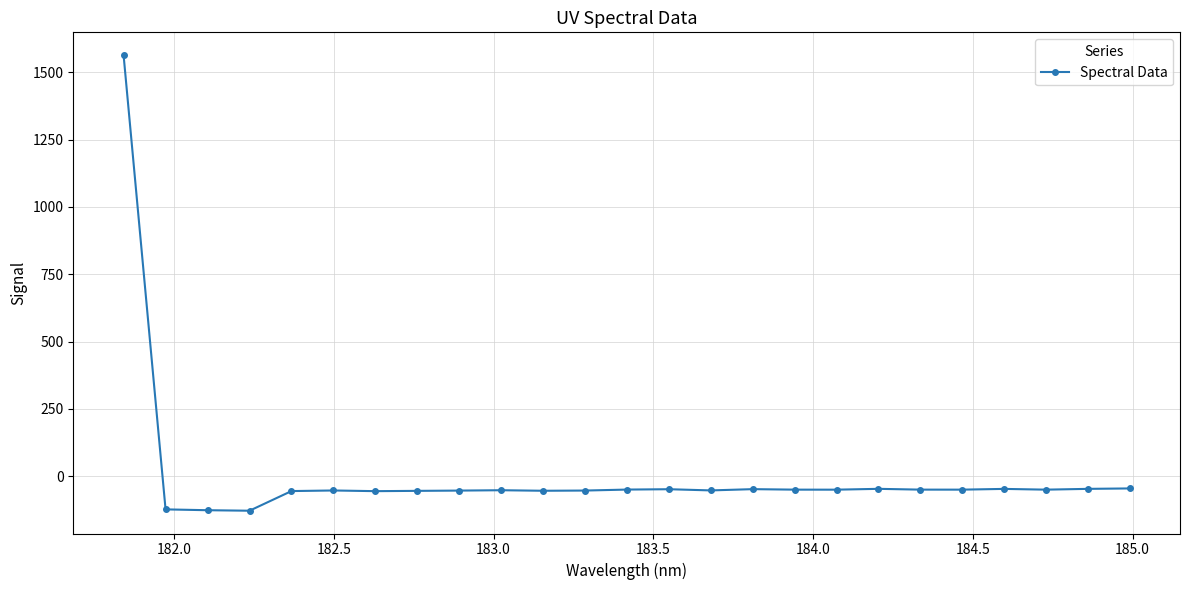

What is the value of the 1st point from the left?

1563.6